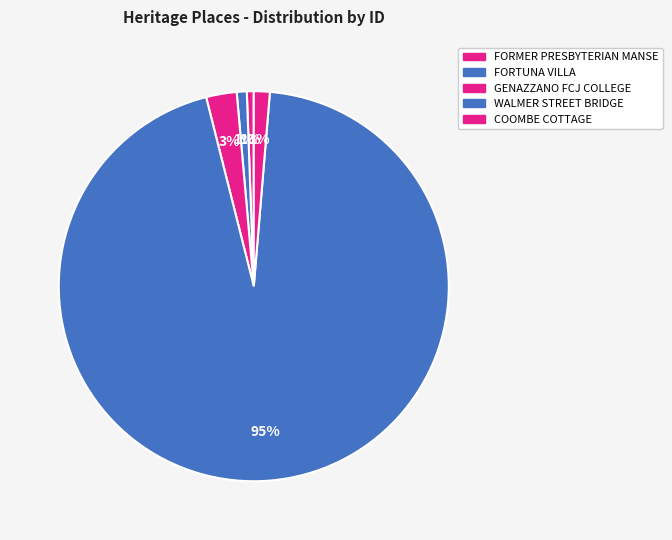

To the nearest percent, what percentage of the pie is WALMER STREET BRIDGE?

95%